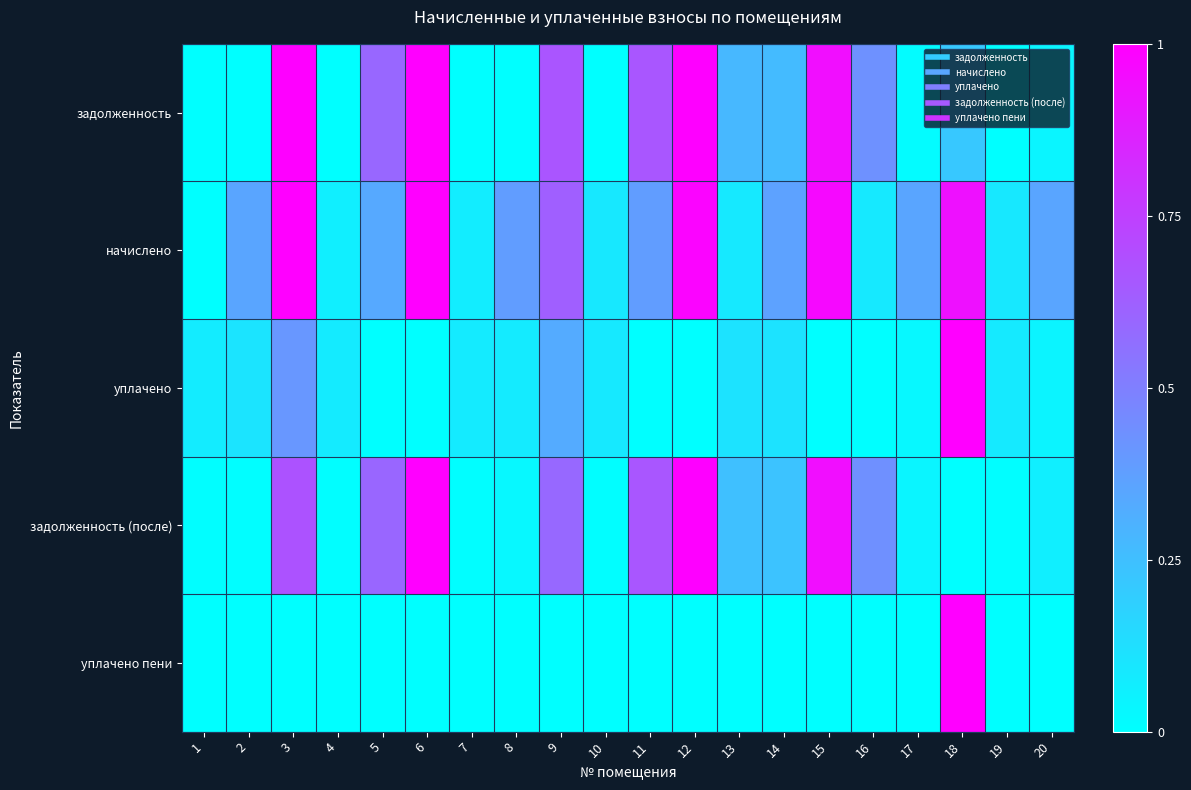

Which category has the lowest value across all series?

1